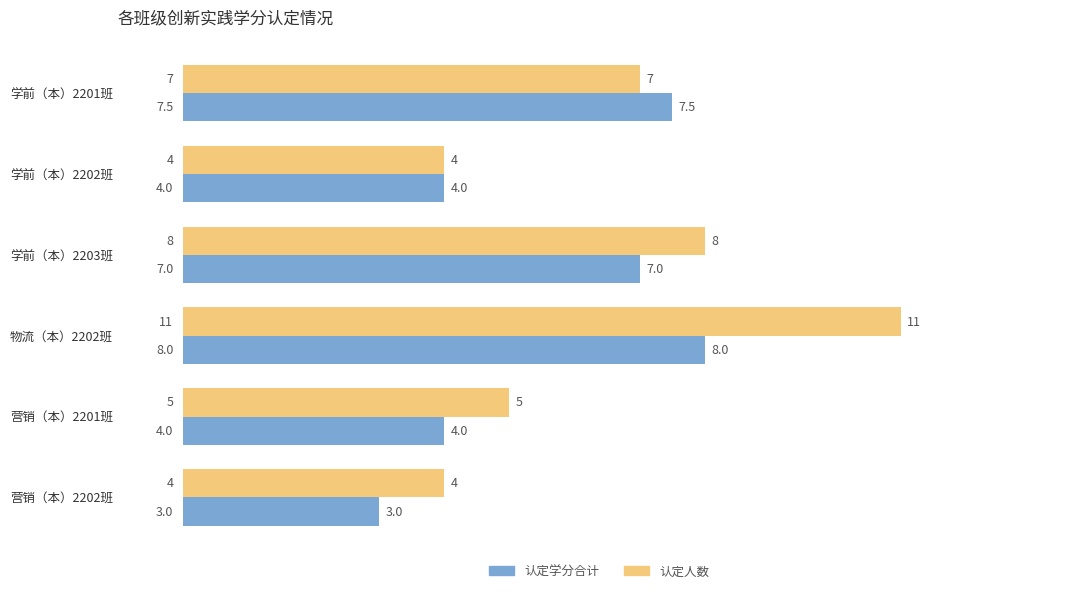

Read the 认定学分合计 value at 学前（本）2201班.

7.5